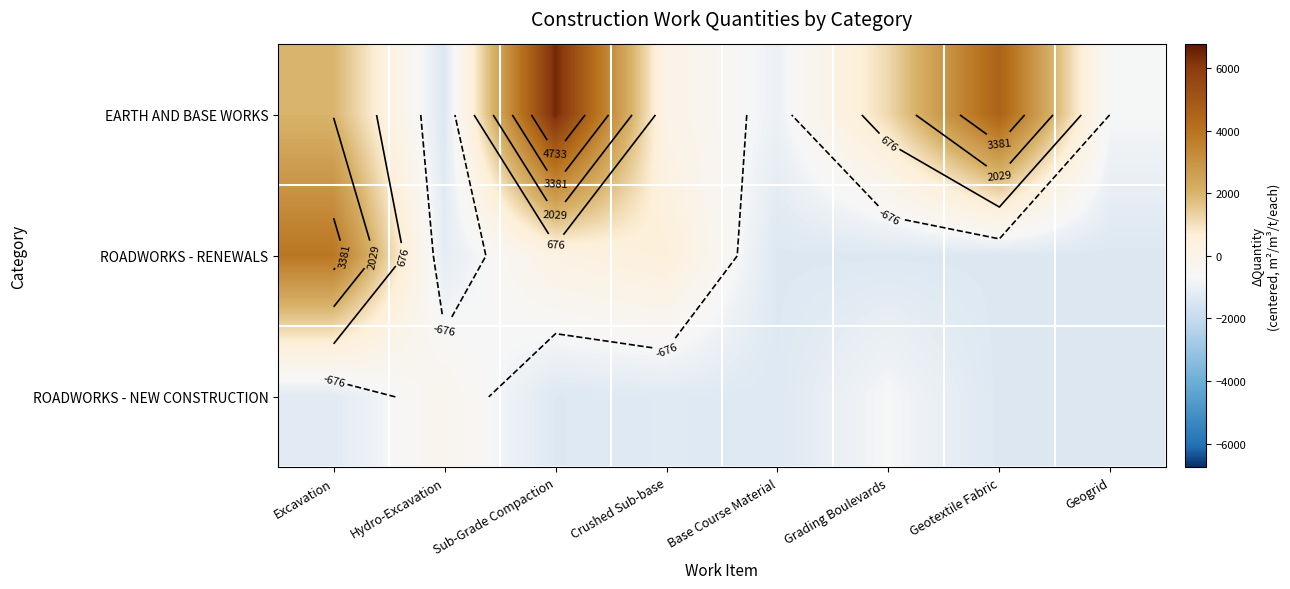

Read the EARTH AND BASE WORKS value at Hydro-Excavation.

-1406.1